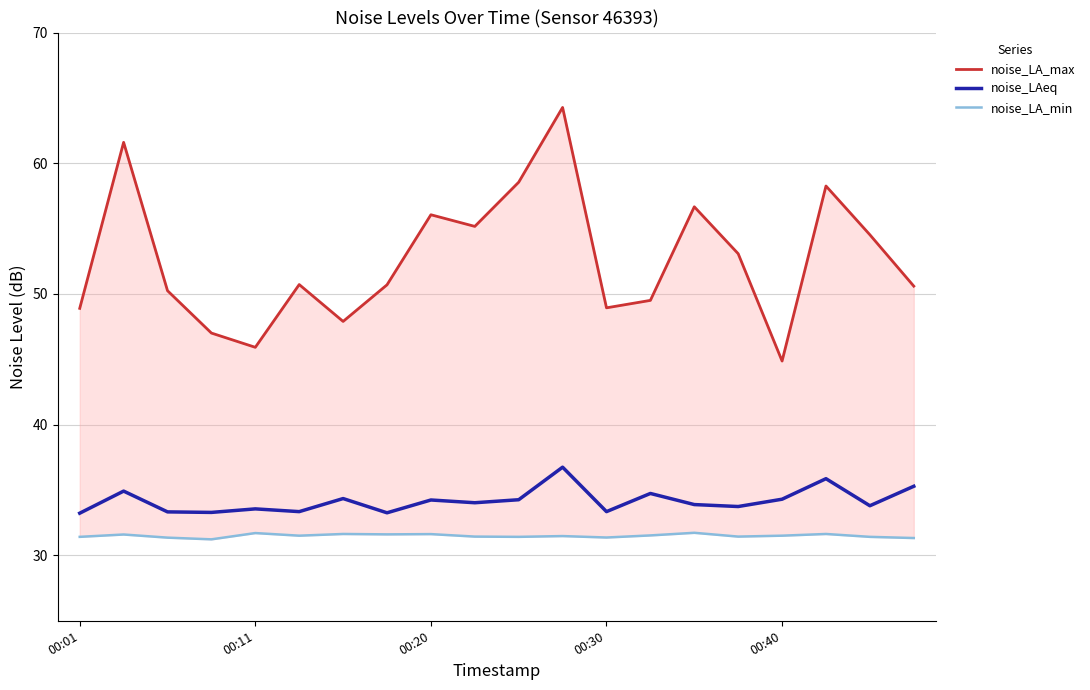

Count the noise_LA_min values in the range 31 to 32.

20